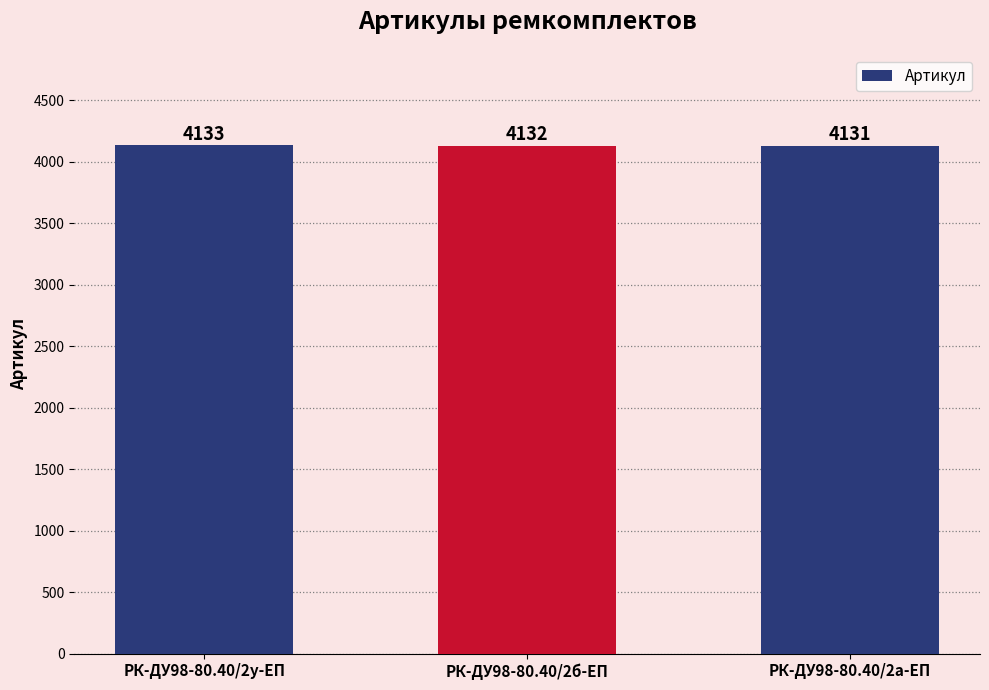

The value at РК-ДУ98-80.40/2б-ЕП is 4132. True or false?

True